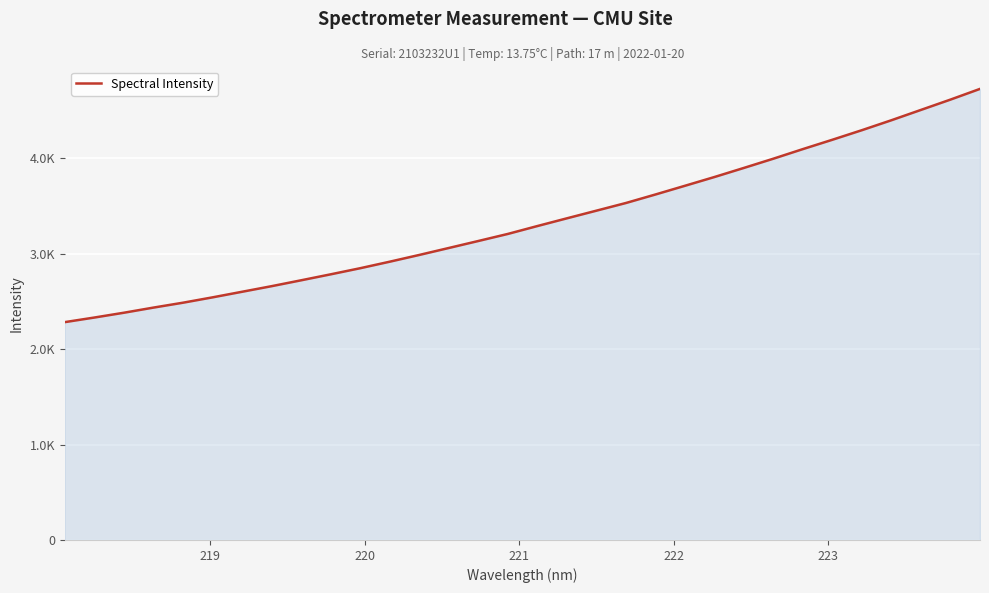

What is the average value?

3339.7